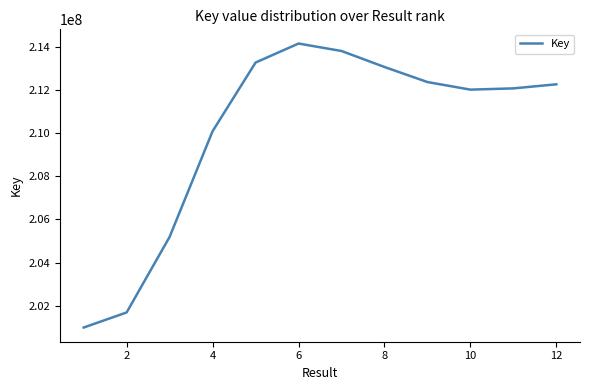

How many lines are shown in the chart?

1